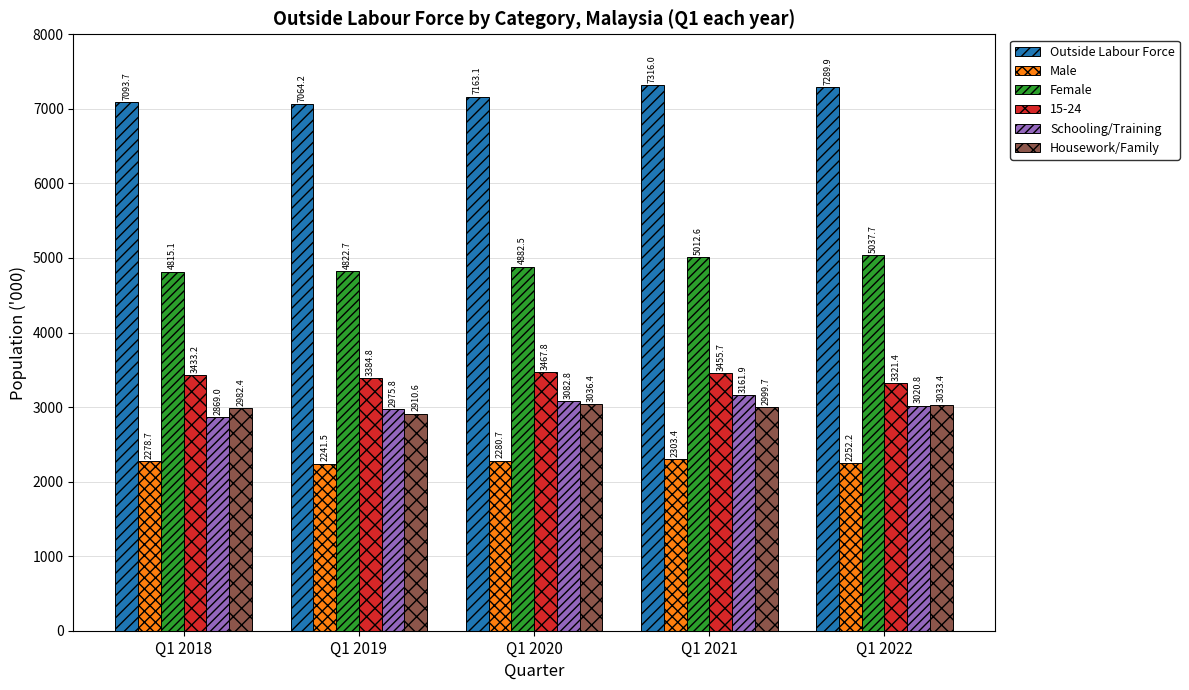

At how many categories does at least one series exceed 3699?

5